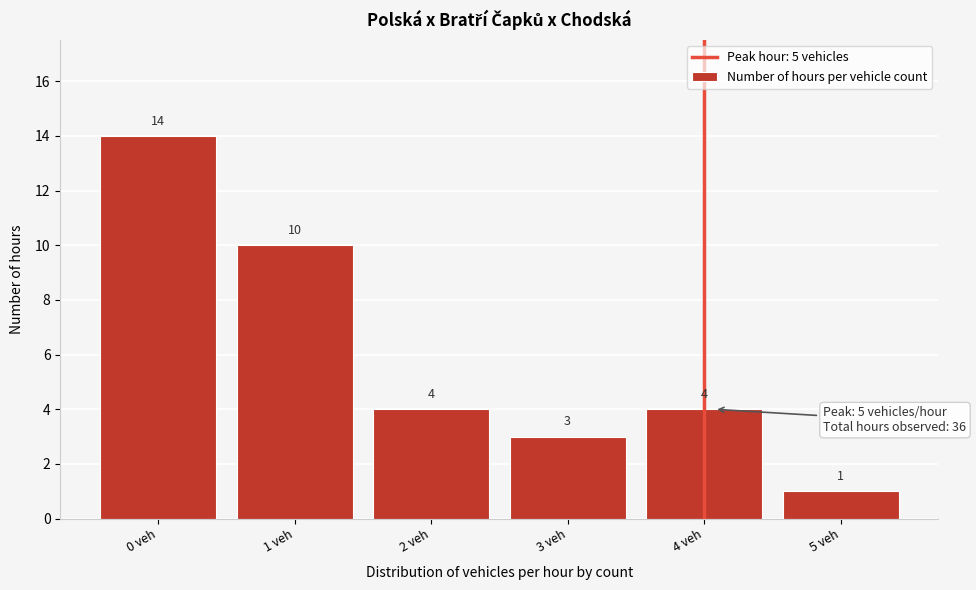

Reading left to right, transcribe all the data shown in this chart.

14	10	4	3	4	1